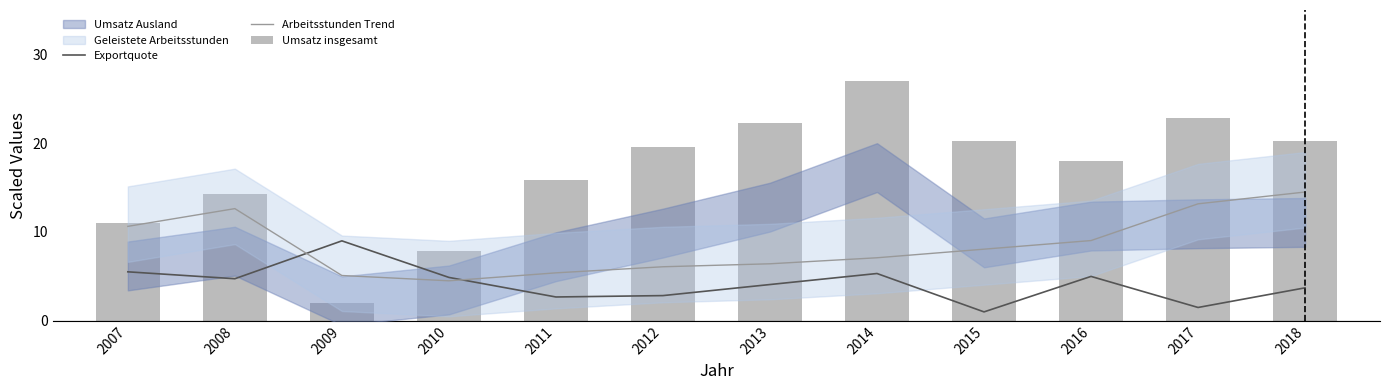

What is the value of the Arbeitsstunden Trend bar at the 6th from the left?

6.1